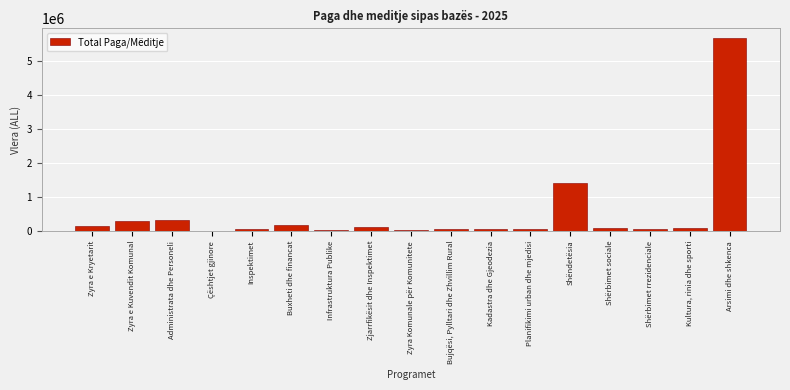

Between Arsimi dhe shkenca and Kadastra dhe Gjeodezia, which is larger?

Arsimi dhe shkenca